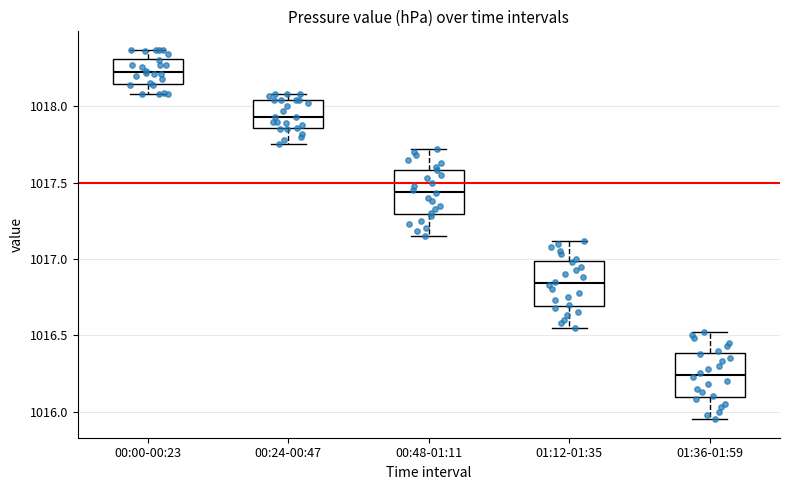

Where does the lower whisker of the box for 01:36-01:59 end on the y-axis? The values are not printed on the chart, so give them approximately, as read against the axis.

1015.95